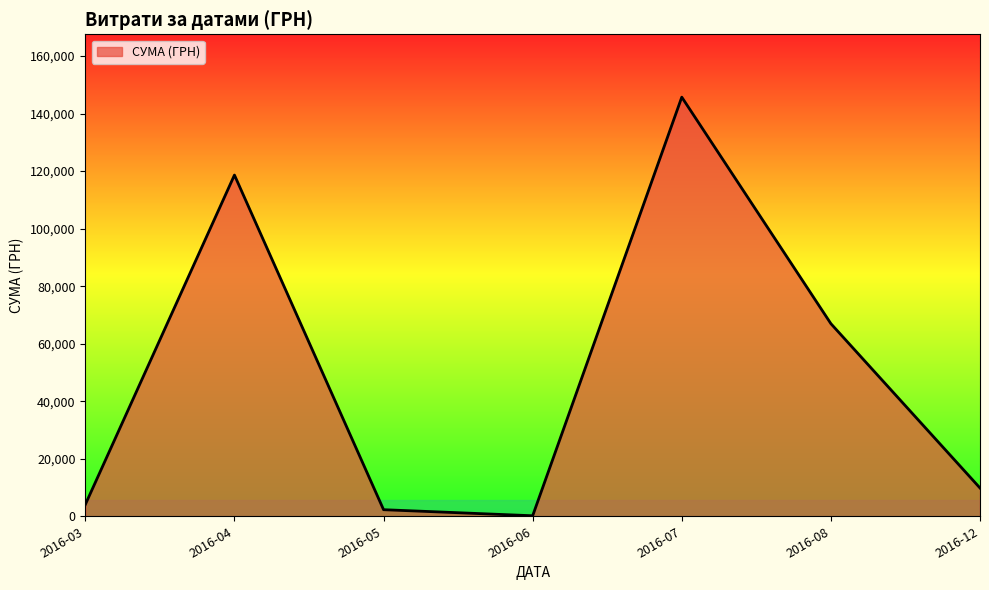

Reading right to left, what are all the values shown in this chart?

2016-12=9827.5	2016-08=66956.8	2016-07=145698.9	2016-06=180.0	2016-05=2287.1	2016-04=118619.3	2016-03=4090.8